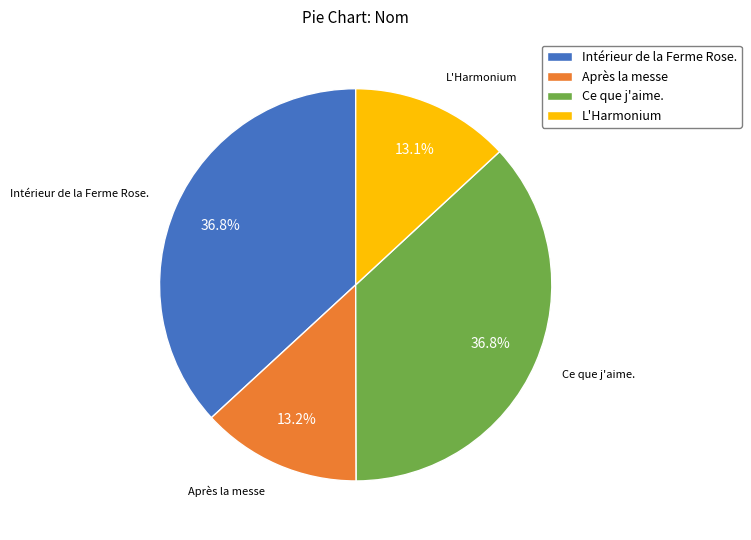

To the nearest percent, what is the difference between the Après la messe and Ce que j'aime. slice percentages?

24%